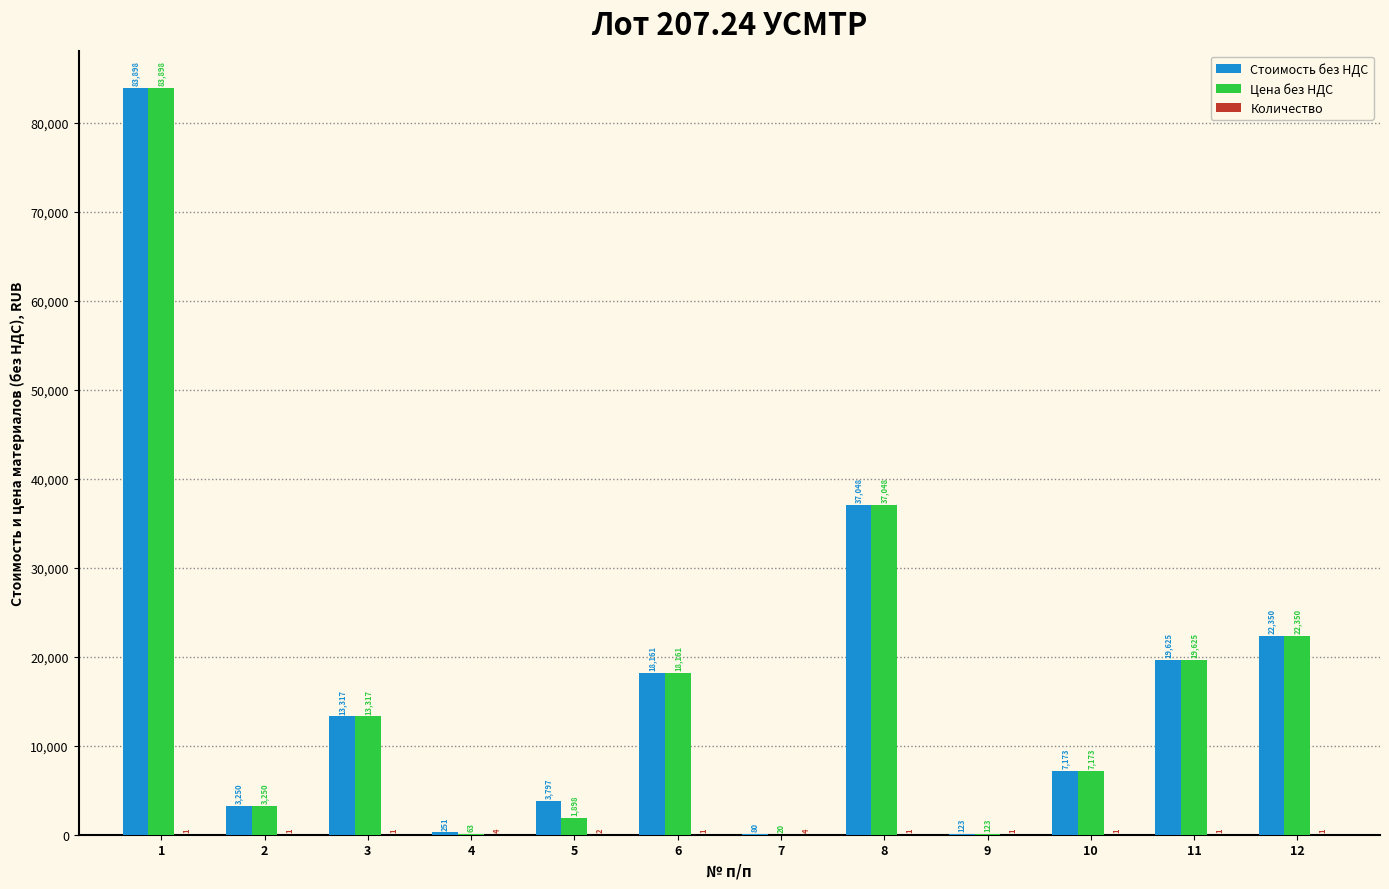

What is the greatest value displayed?

83898.3